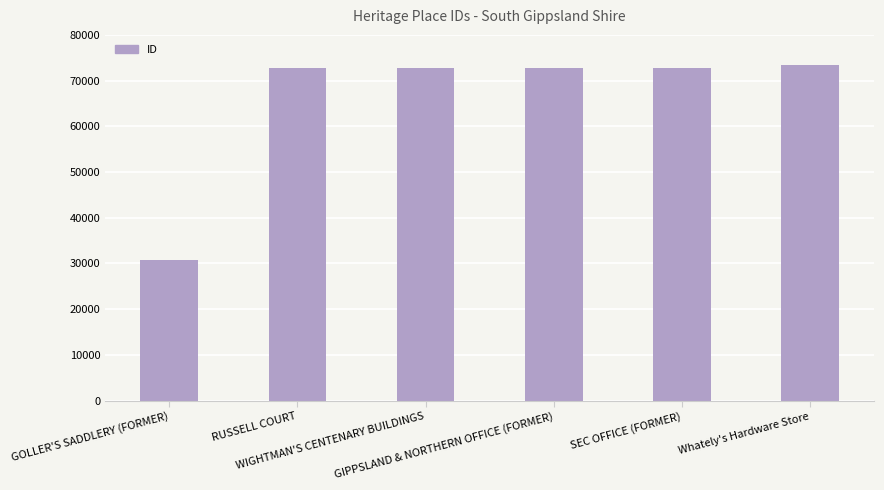

How many bars are there in total?

6